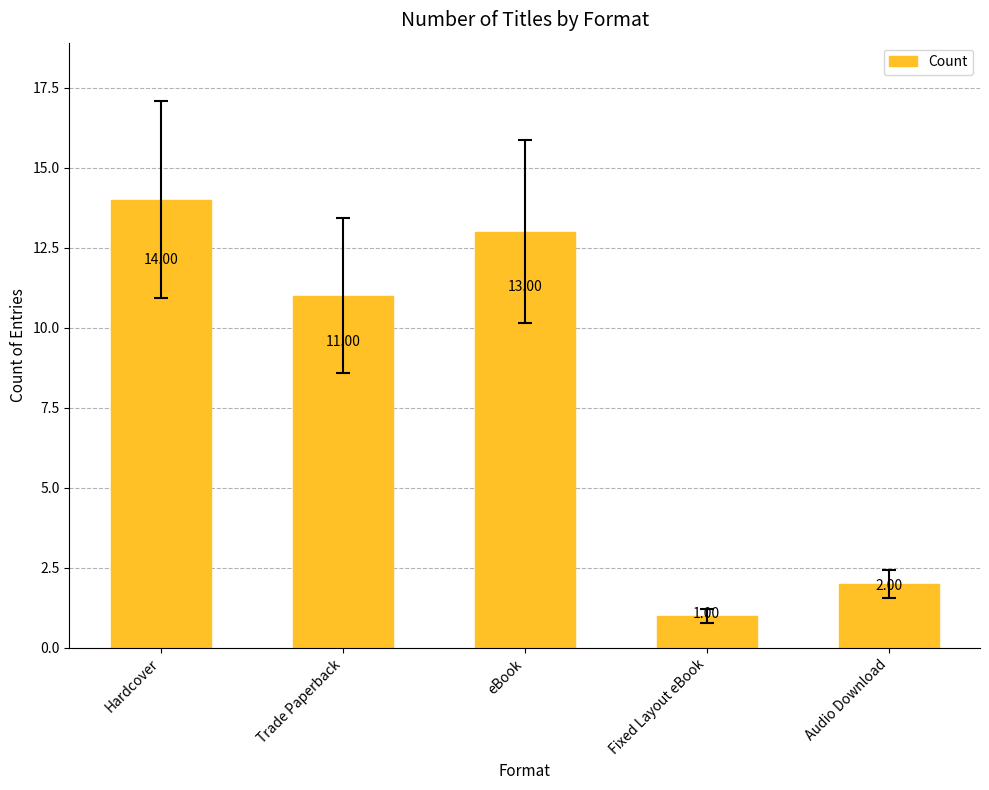

What is the minimum value shown in the chart?

1